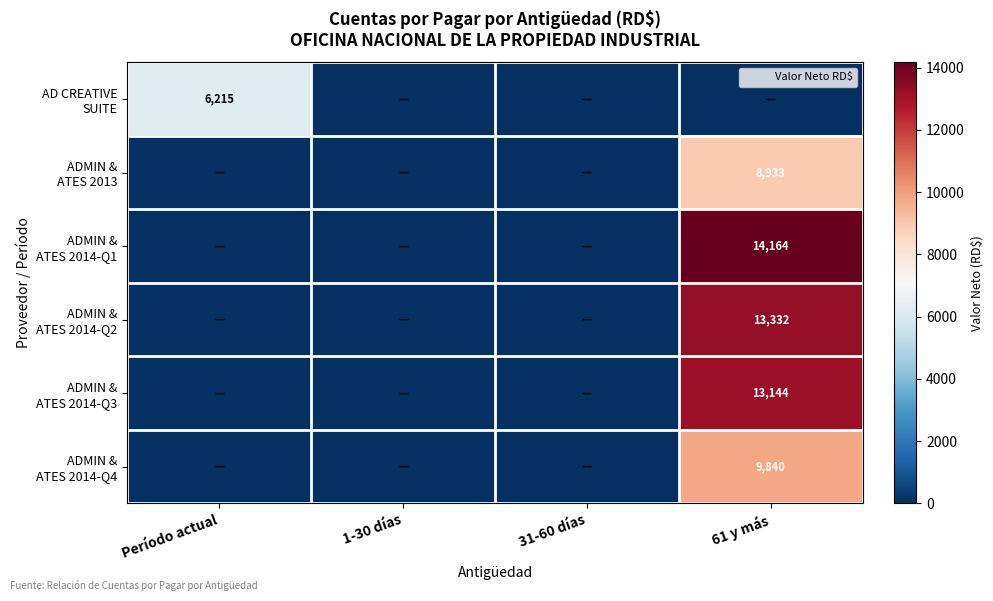

The value of ADMIN & ATES 2013 at 1-30 días is 0.0. True or false?

True